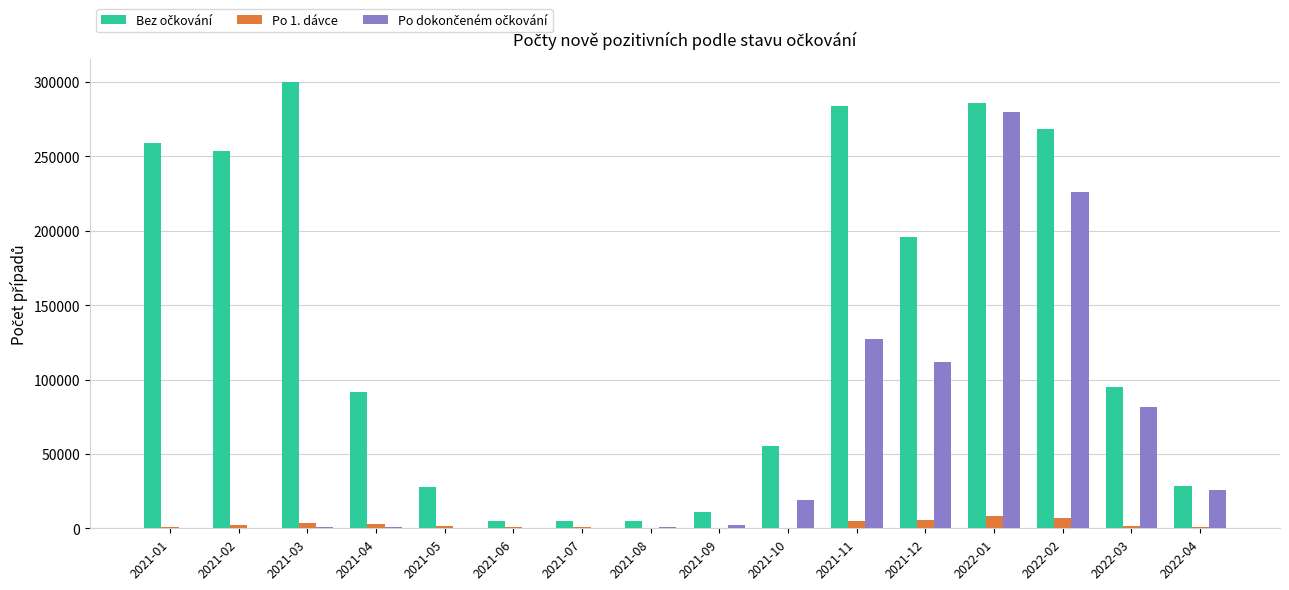

What is the greatest value displayed?

300325